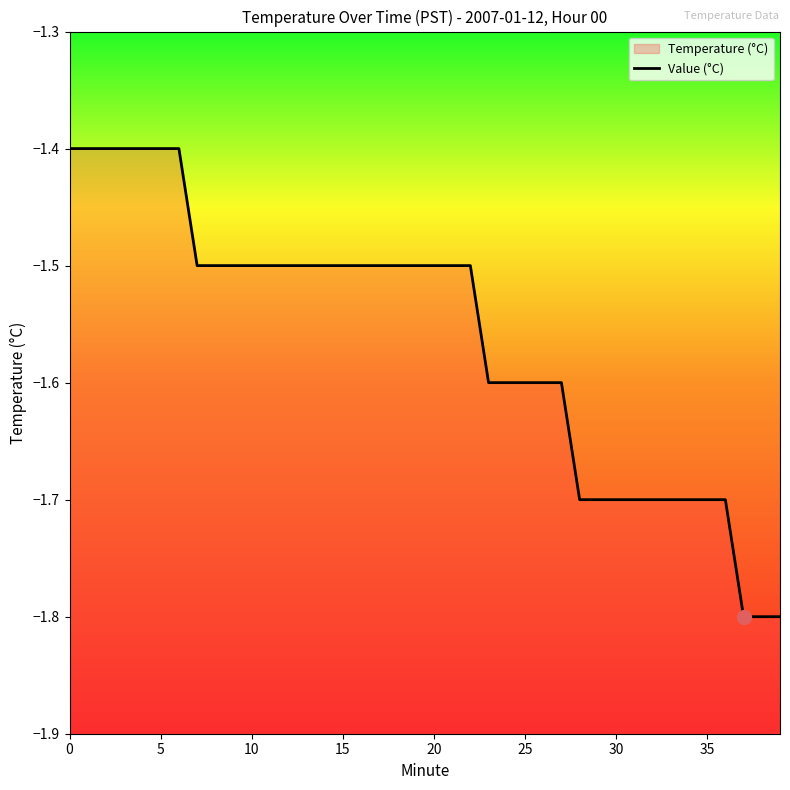

Is it true that the value at 37 is -1.8?

True